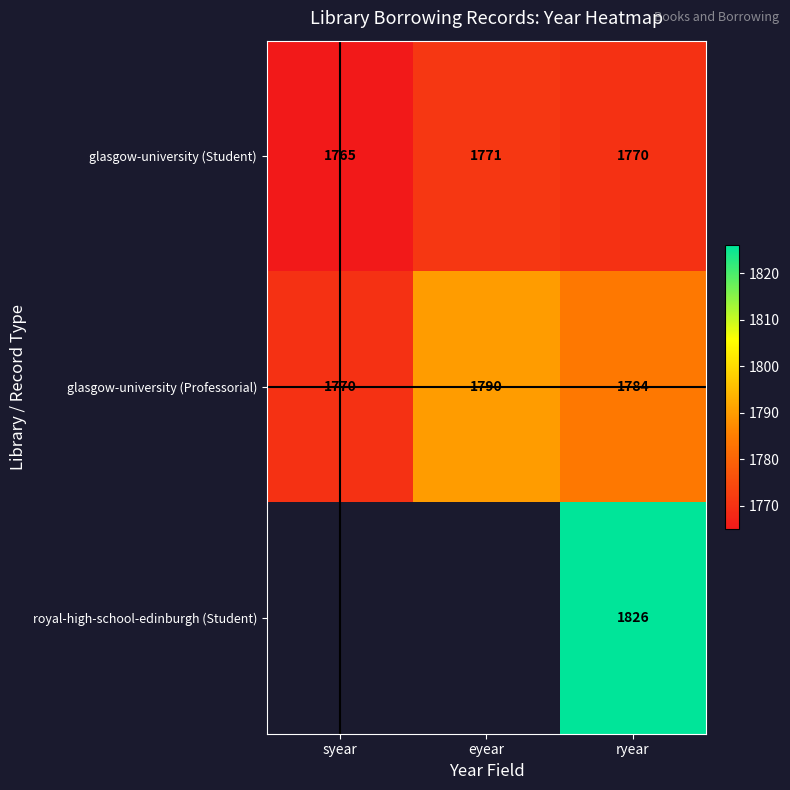

What is the approximate value of glasgow-university (Professorial) at eyear, to the nearest 5?

1790